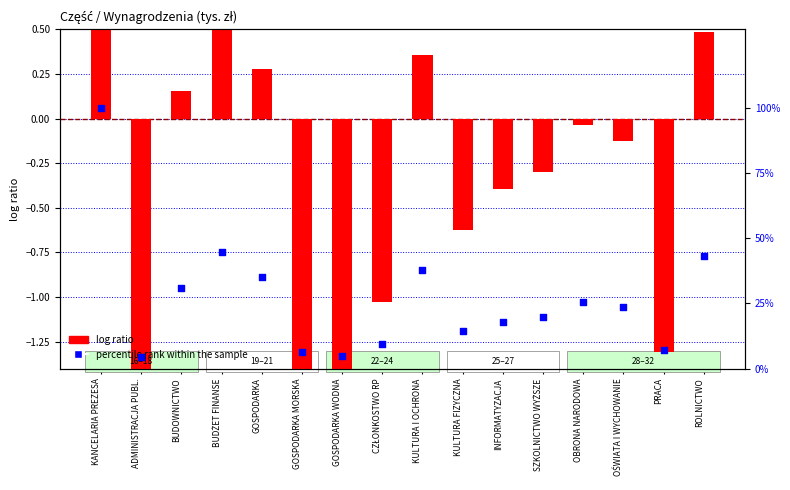

At which category is the sum across all series the highest?

KANCELARIA PREZESA